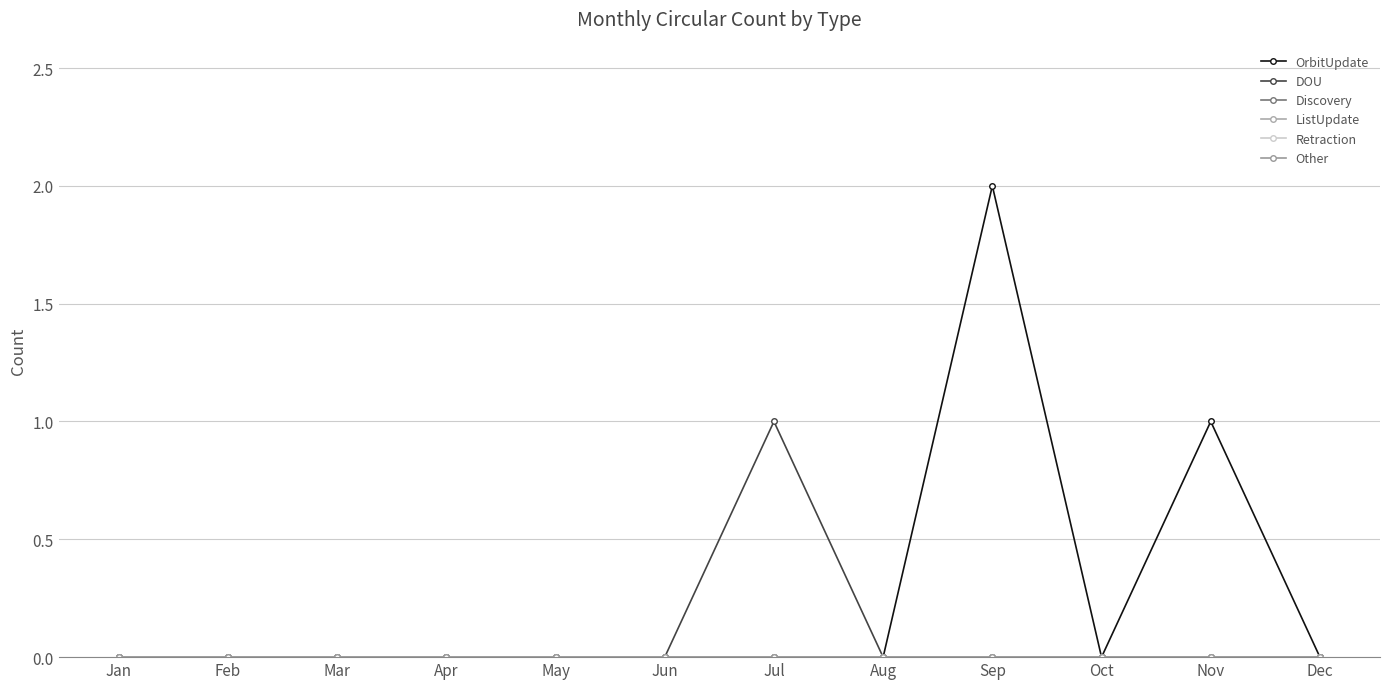

Rank the series at Nov from lowest to highest value.

DOU, Discovery, ListUpdate, Retraction, Other, OrbitUpdate